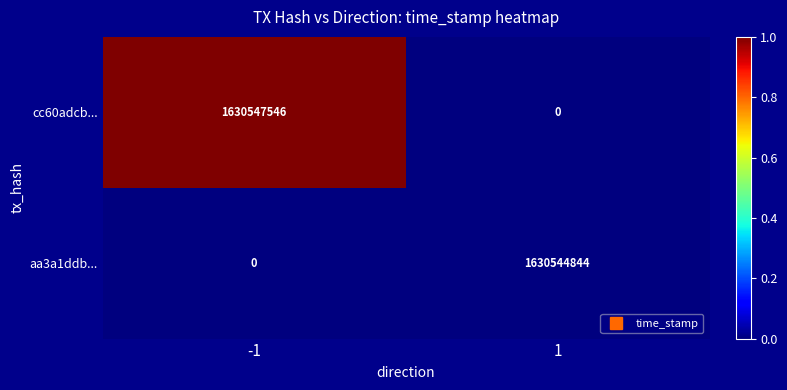

What is the maximum value shown in the chart?

1630547546